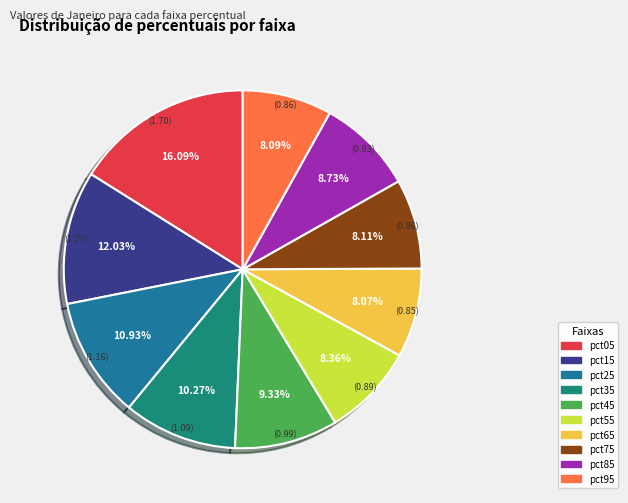

How many slices are in this pie chart?

10